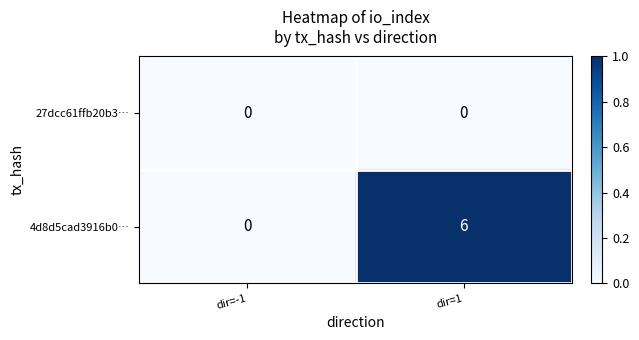

At which category is the sum across all series the highest?

dir=1